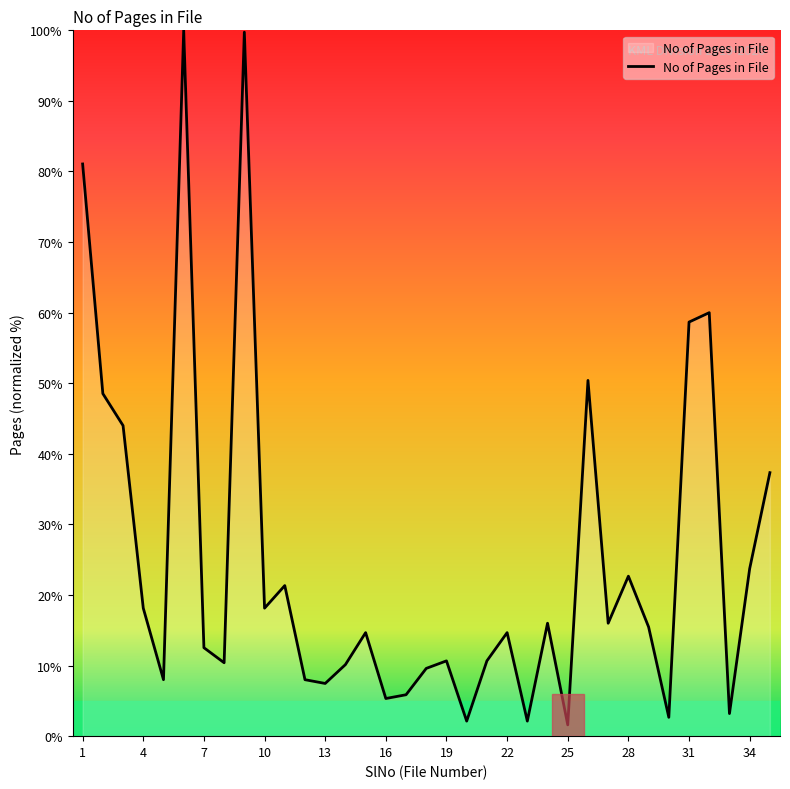

How many lines are shown in the chart?

1